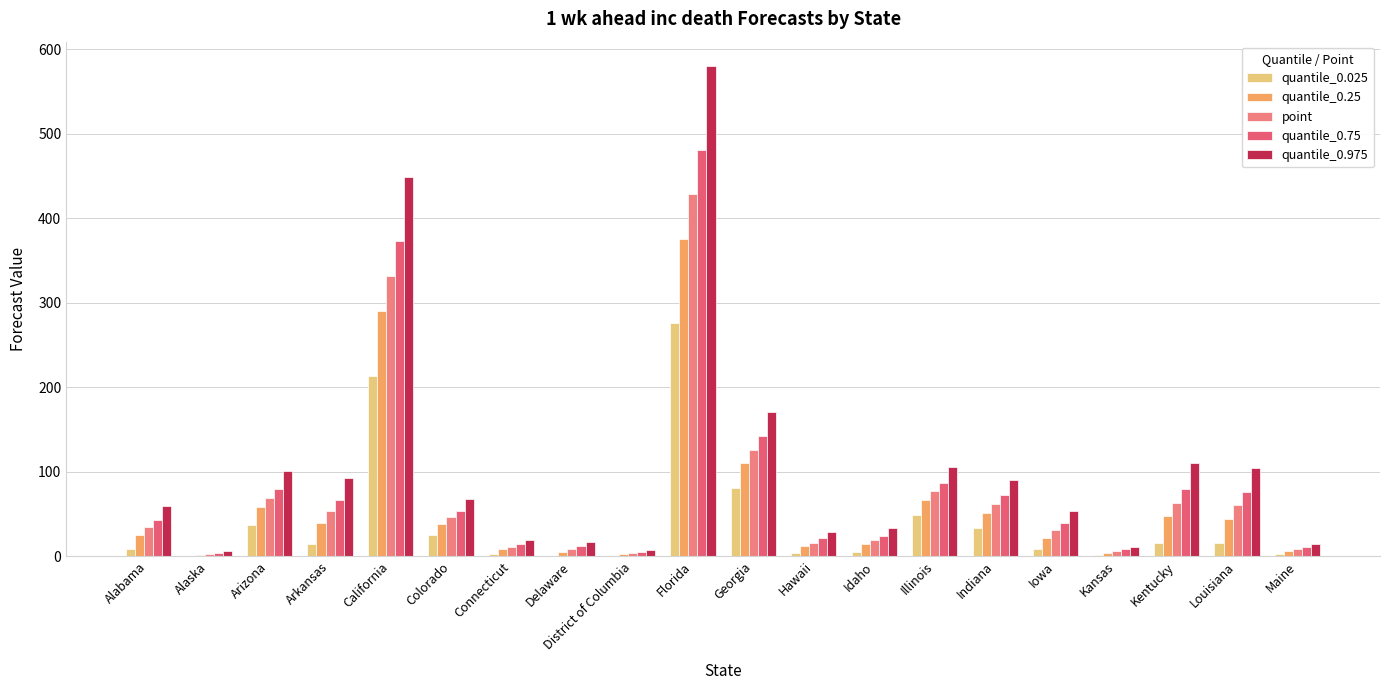

Which series has the widest spread of values?

quantile_0.975